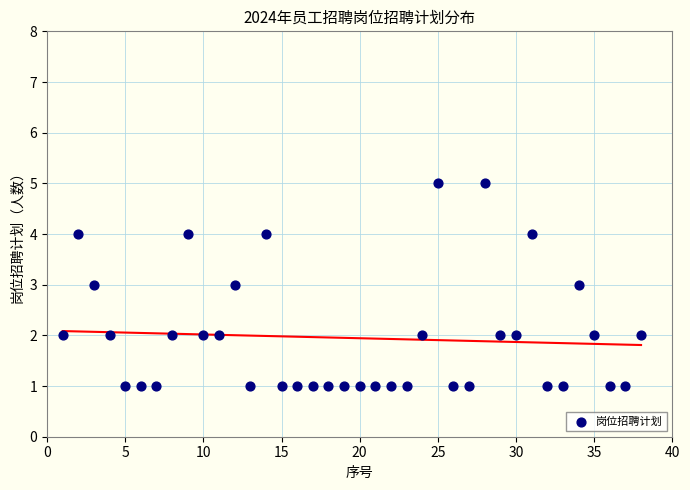

What is the range of Y values (max minus min)?

4